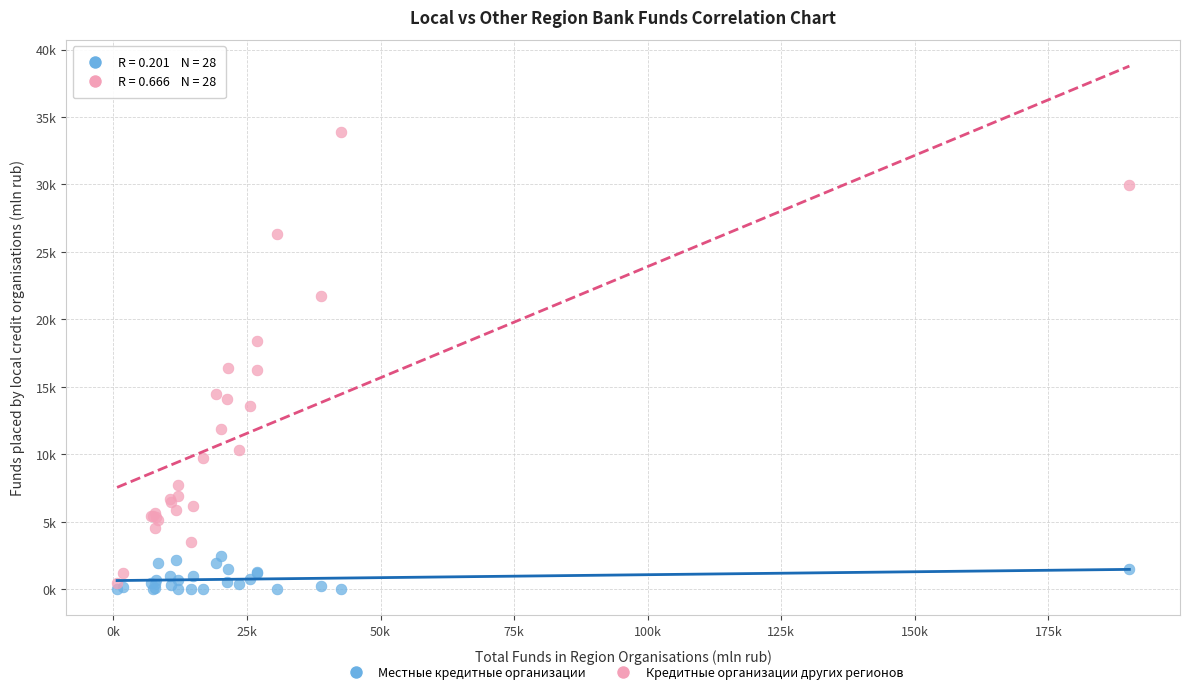

Which series has the widest spread of Y values?

Кредитные организации других регионов